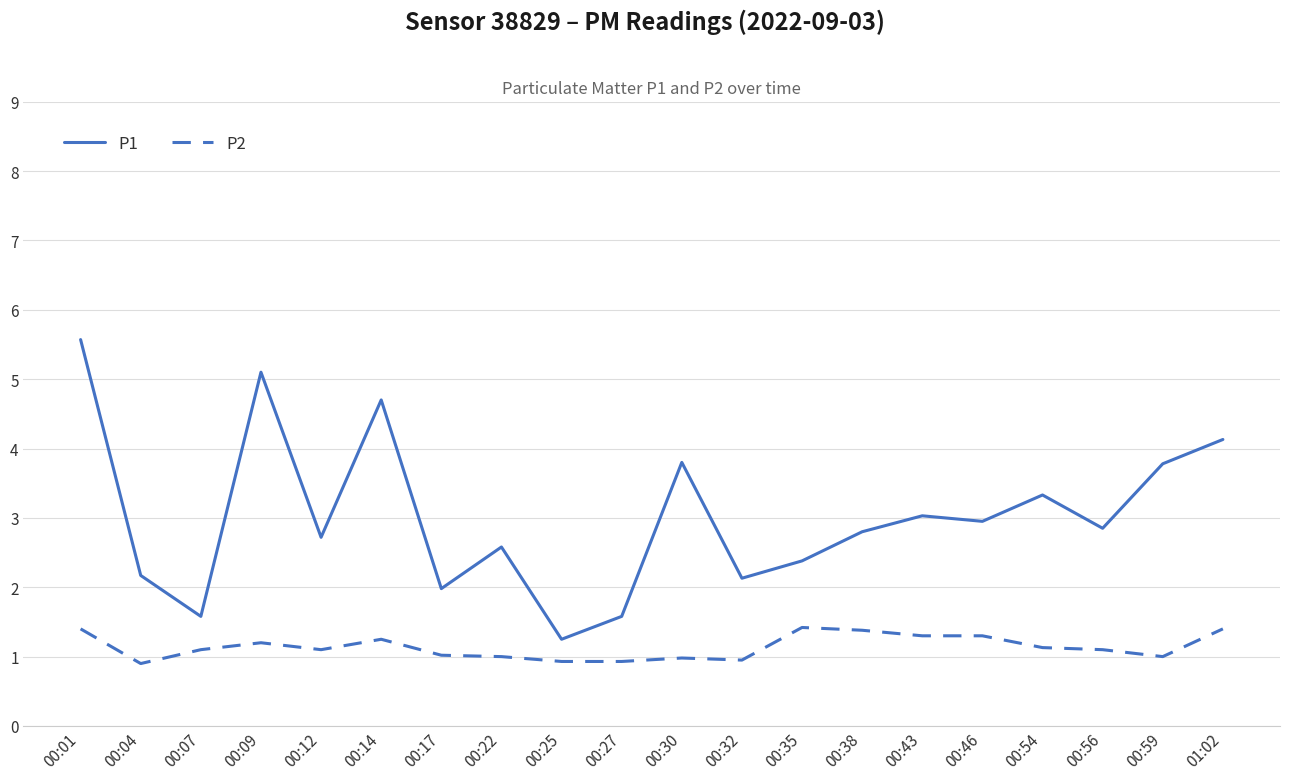

True or false: P1 and P2 cross at least once.

False